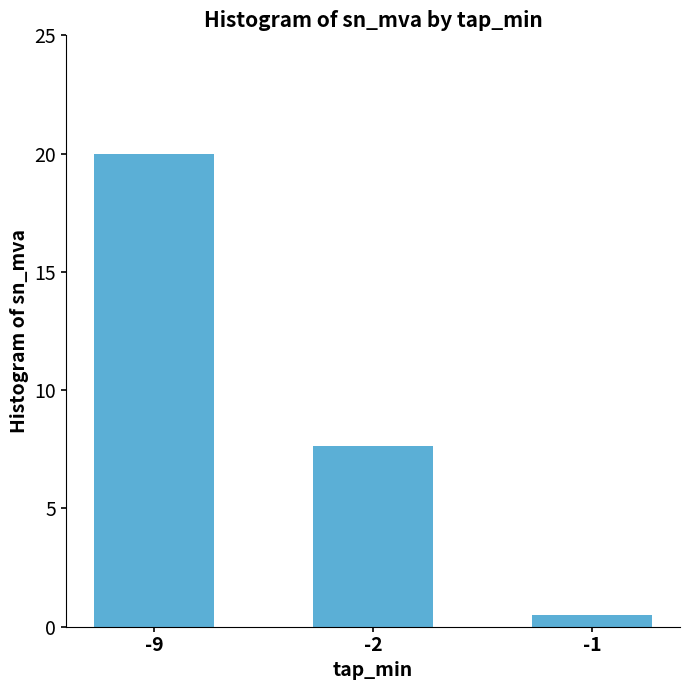

Read the value at -1.

0.5